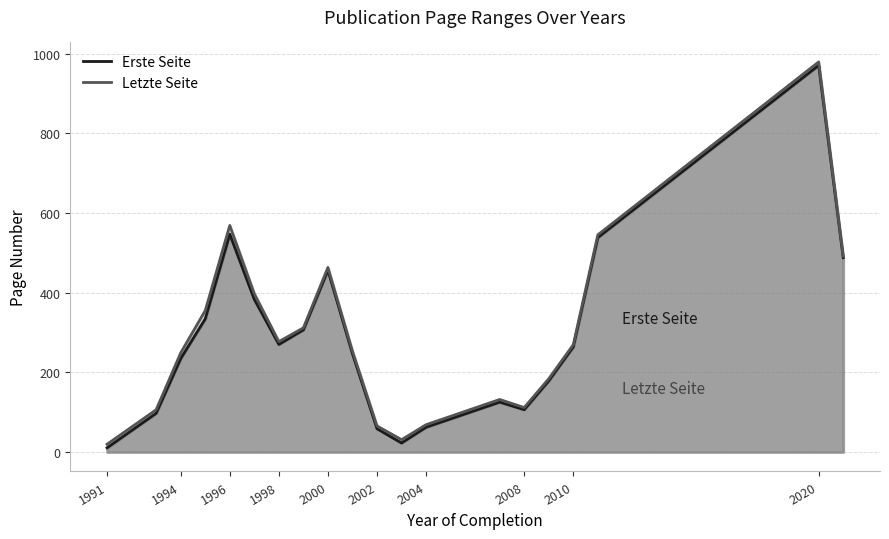

List the series in order of their overall mean, highest first.

Letzte Seite, Erste Seite